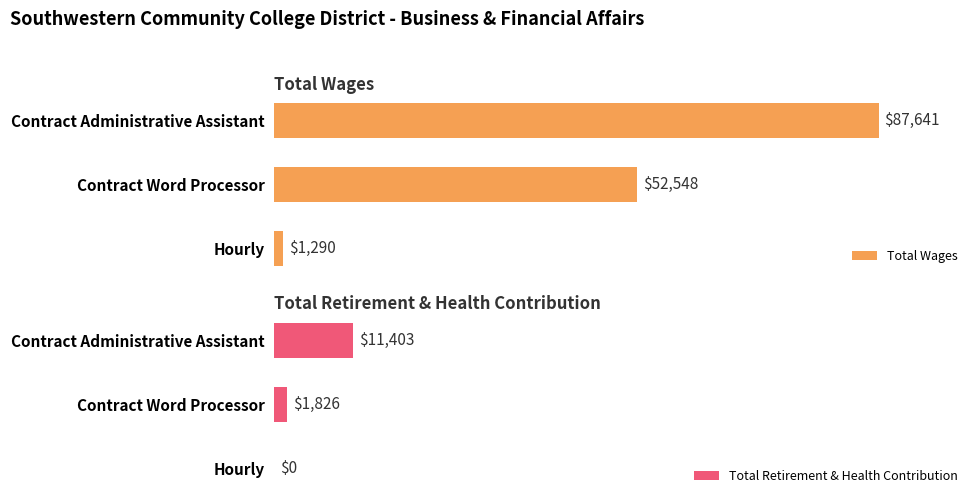

What is the difference between the maximum and minimum values in the Total Retirement & Health Contribution series?

11403